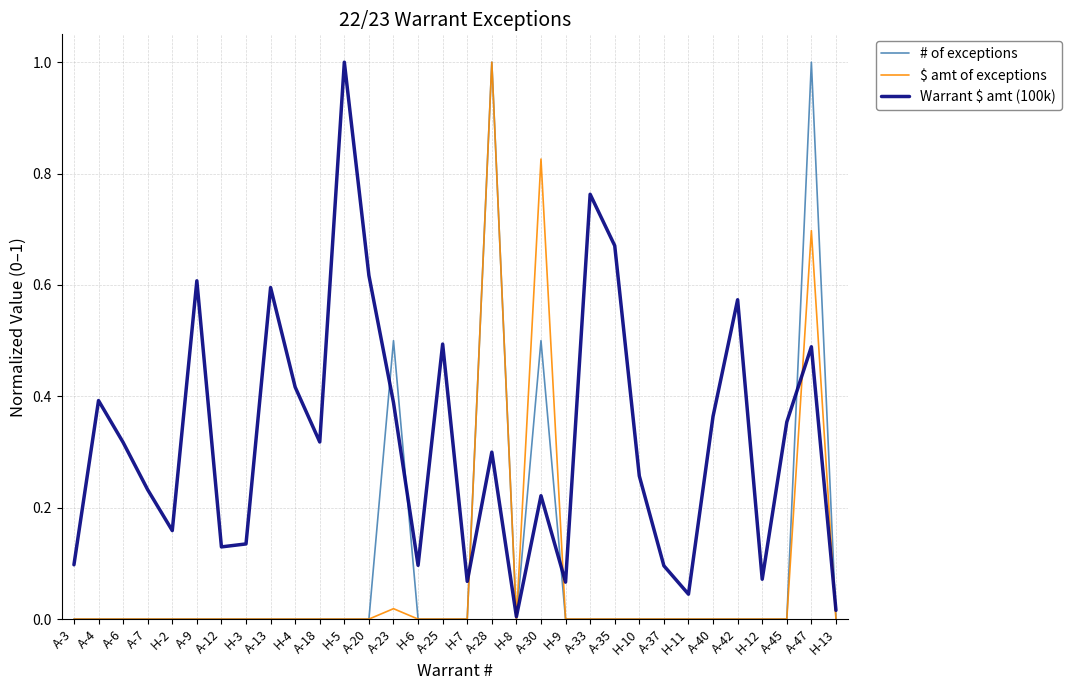

Between A-20 and A-45, which series saw the biggest shift?

Warrant $ amt (100k)